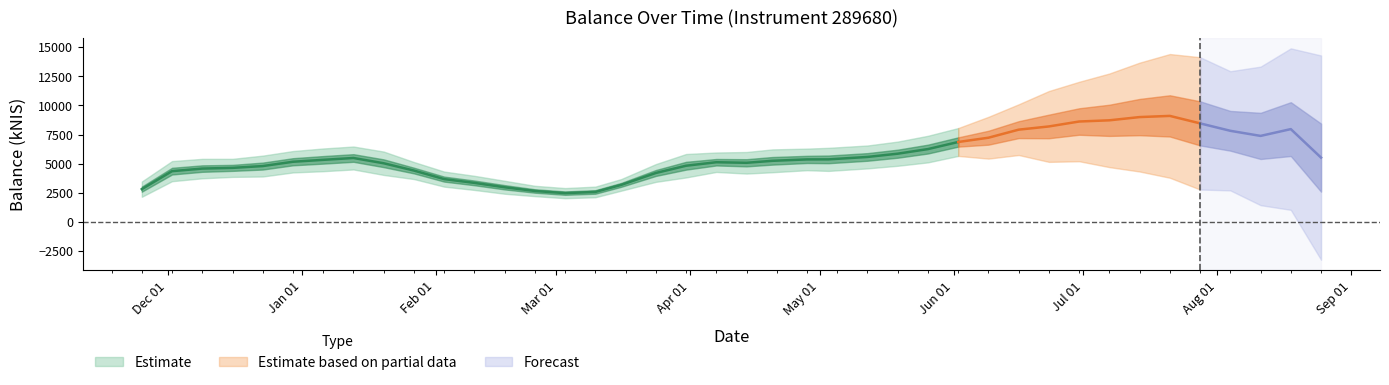

How many data points are less than 5458?

20